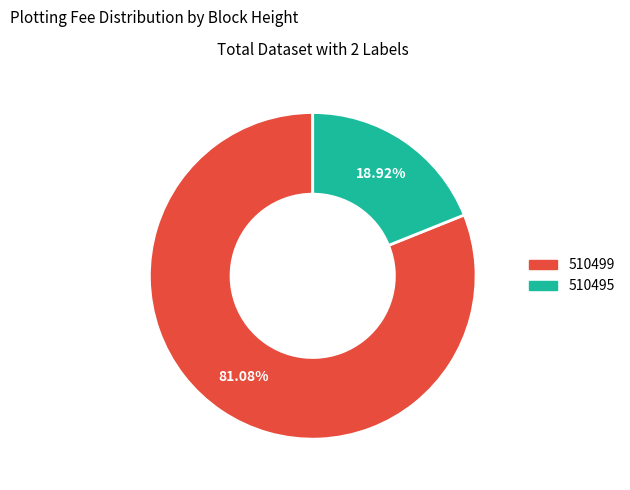

What is the smallest slice in the pie chart?

510495